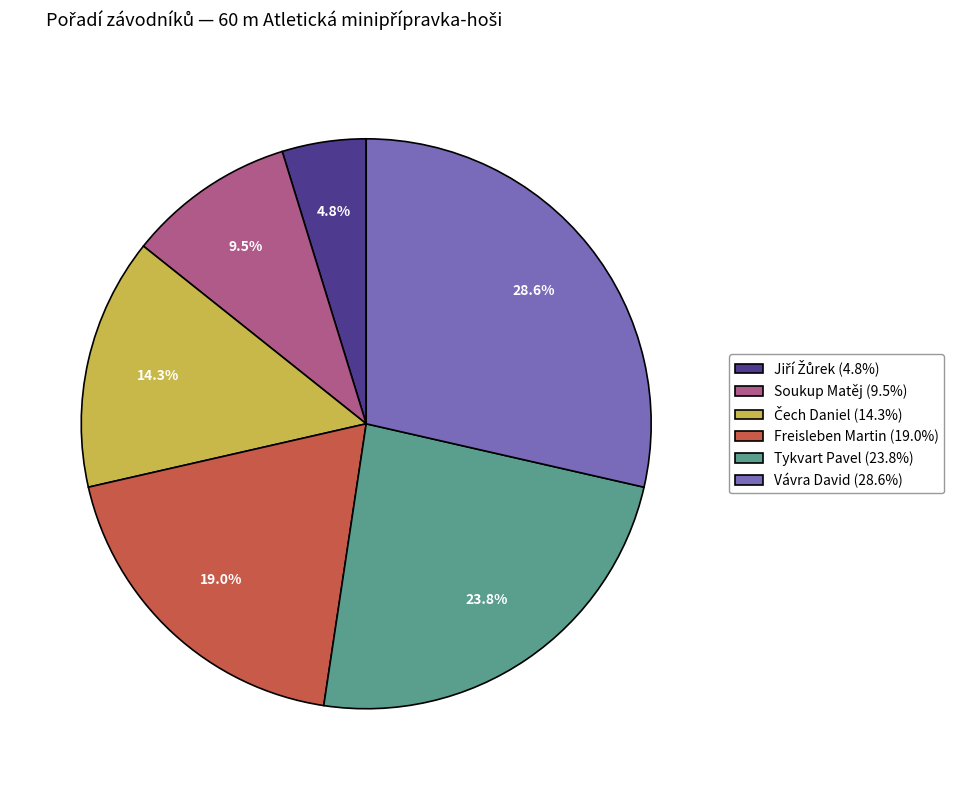

To the nearest percent, what is the difference between the largest and smallest slice percentages?

24%